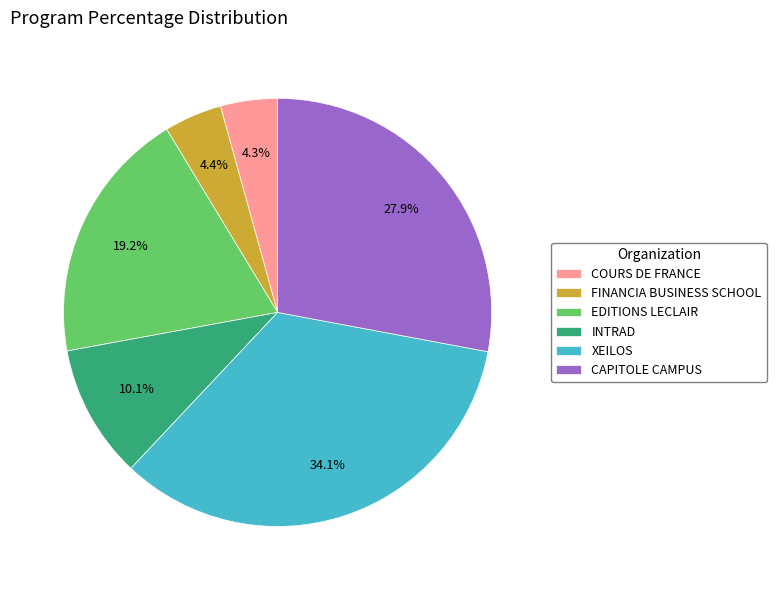

Which has a higher value, XEILOS or CAPITOLE CAMPUS?

XEILOS